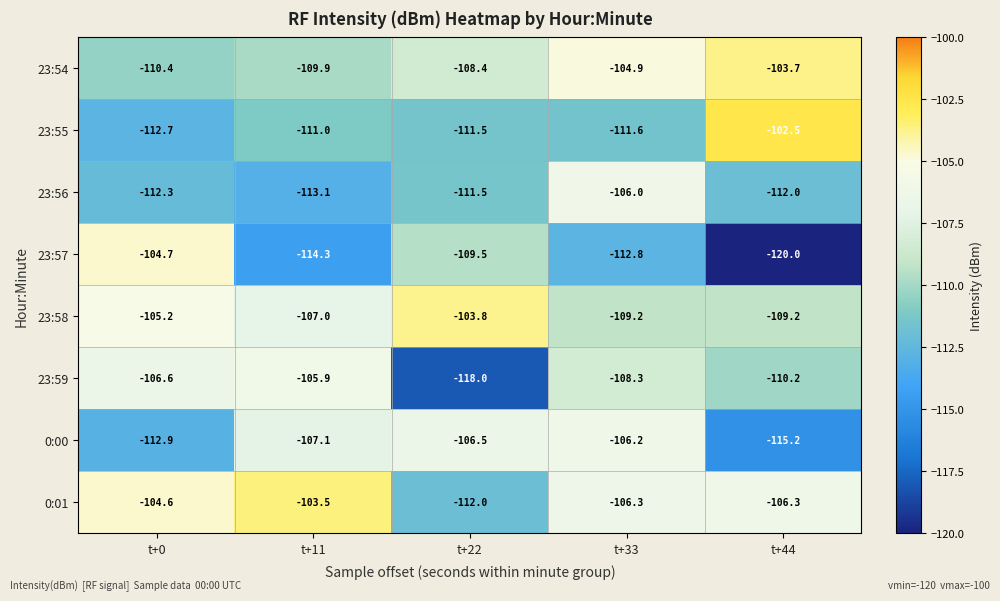

What is the spread (max minus min) of values at t+44?

17.5